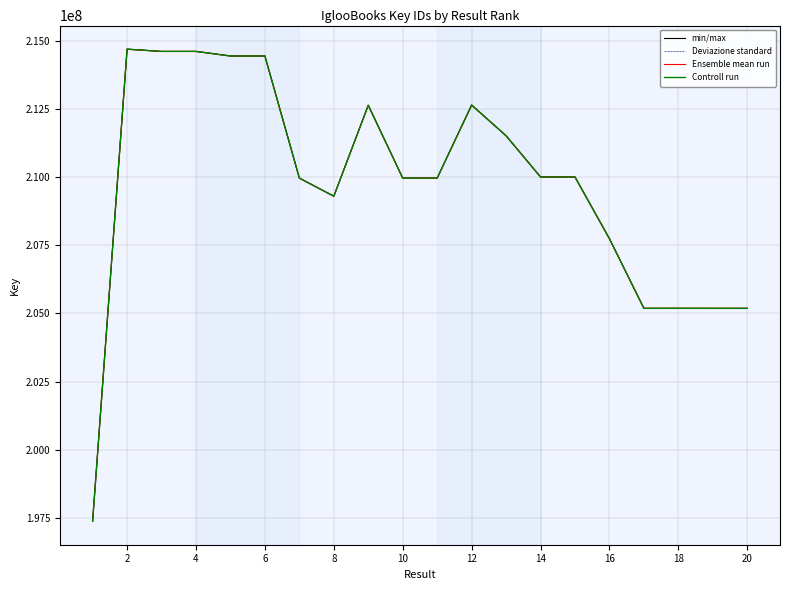

Reading right to left, what are all the values shown in this chart?

min/max: 205188131	205188078	205189298	205188626	207740201	210004459	210004339	211515793	212640647	209962996	209963521	212633084	209299744	209962924	214439916	214439770	214608477	214607880	214691044	197387175
Deviazione standard: 205188131	205188078	205189298	205188626	207740201	210004459	210004339	211515793	212640647	209962996	209963521	212633084	209299744	209962924	214439916	214439770	214608477	214607880	214691044	197387175
Ensemble mean run: 205188131	205188078	205189298	205188626	207740201	210004459	210004339	211515793	212640647	209962996	209963521	212633084	209299744	209962924	214439916	214439770	214608477	214607880	214691044	197387175
Controll run: 205188131	205188078	205189298	205188626	207740201	210004459	210004339	211515793	212640647	209962996	209963521	212633084	209299744	209962924	214439916	214439770	214608477	214607880	214691044	197387175